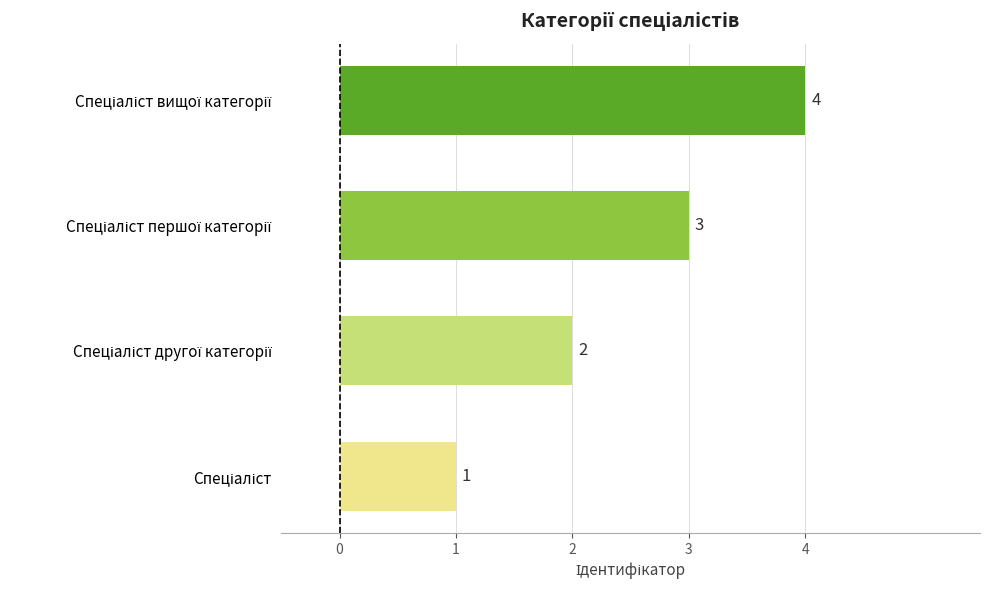

Count the values in the range 2 to 4.

3